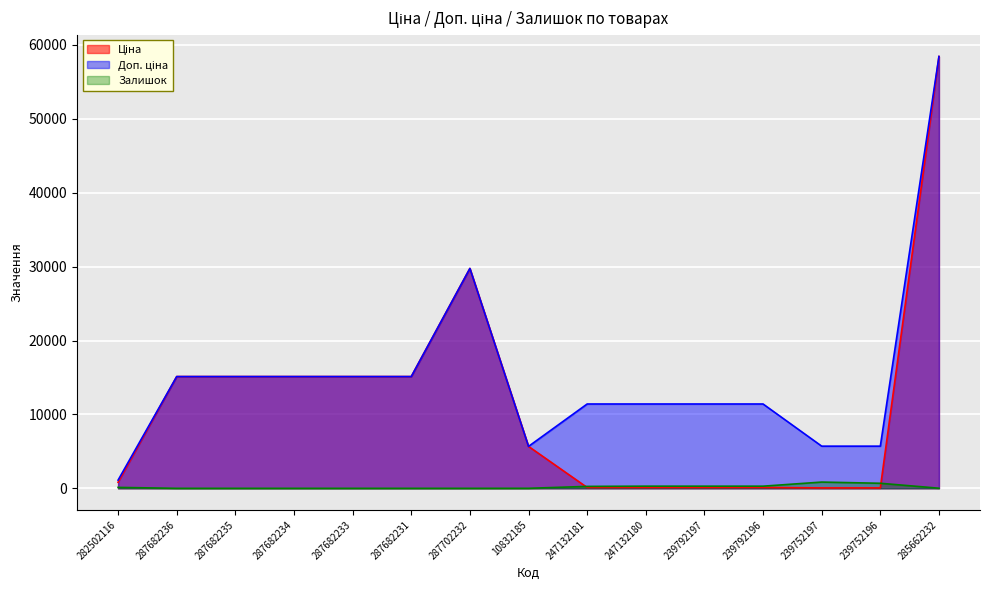

Which series changed the most between 287682236 and 247132181?

Ціна